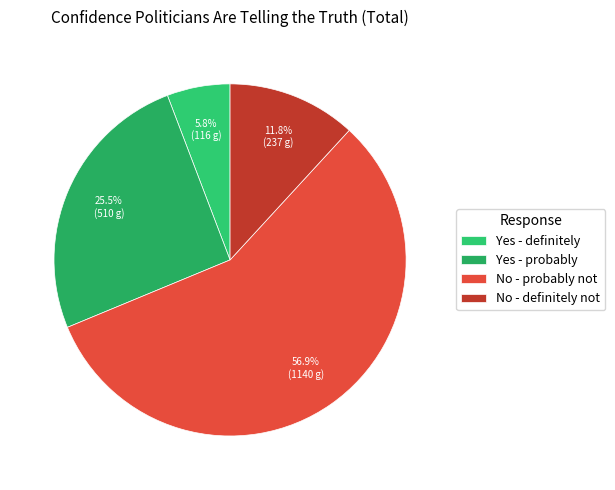

To the nearest percent, what is the difference between the No - probably not and No - definitely not slice percentages?

45%